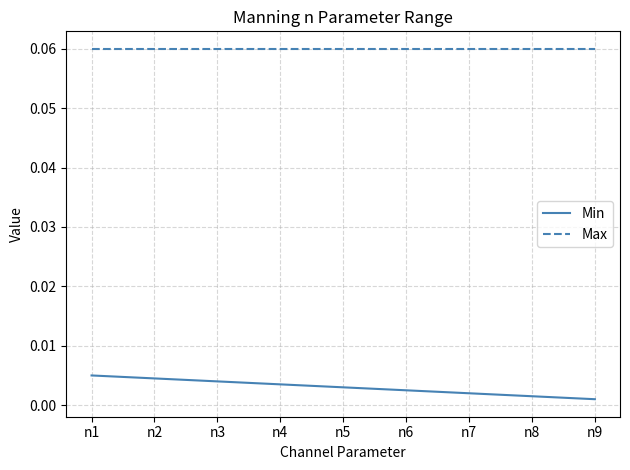

Is it true that Max equals 0.0 at n8?

False